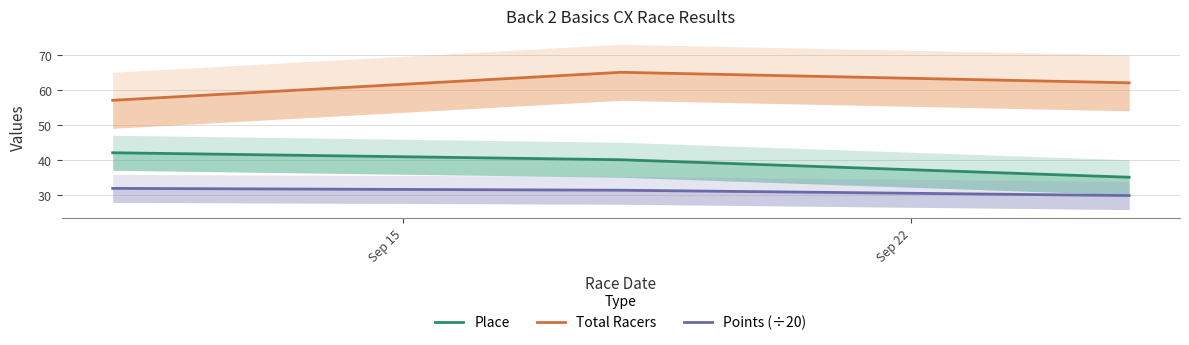

What is the minimum value shown in the chart?

29.8